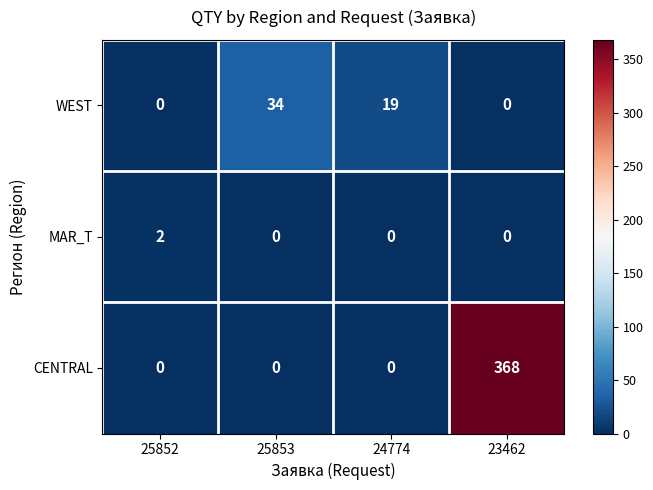

What is the total value across all series at 25853?

34